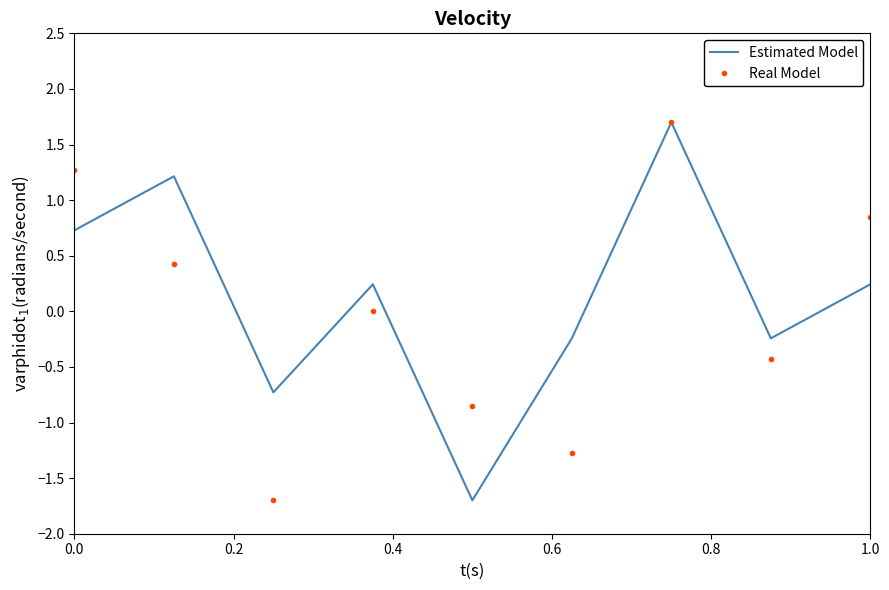

Which series has the largest total across all categories?

Estimated Model